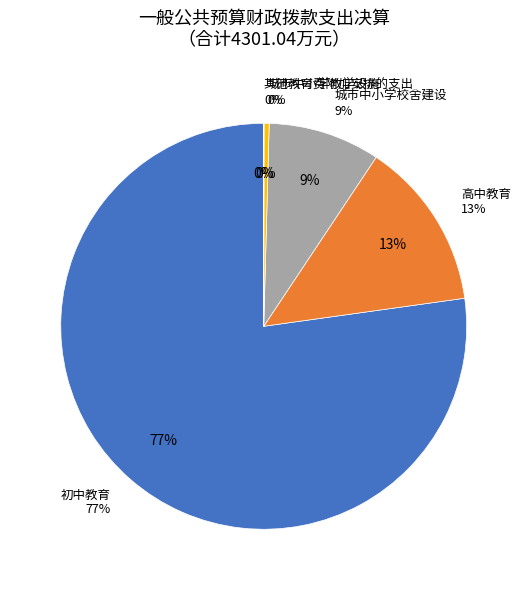

Which slice is the largest?

初中教育